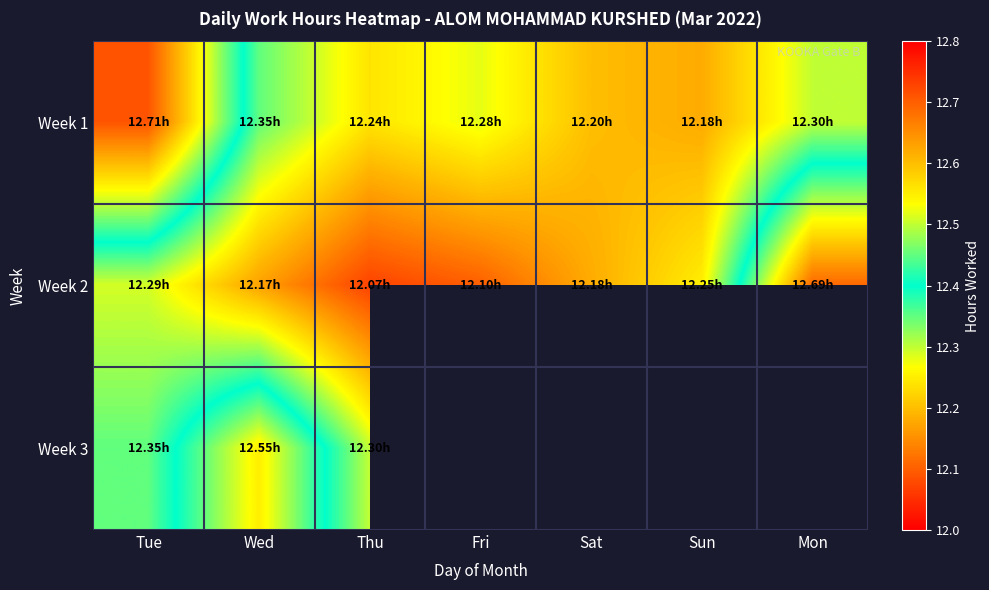

The Week 2 series shows 5.5 at Mon. True or false?

False